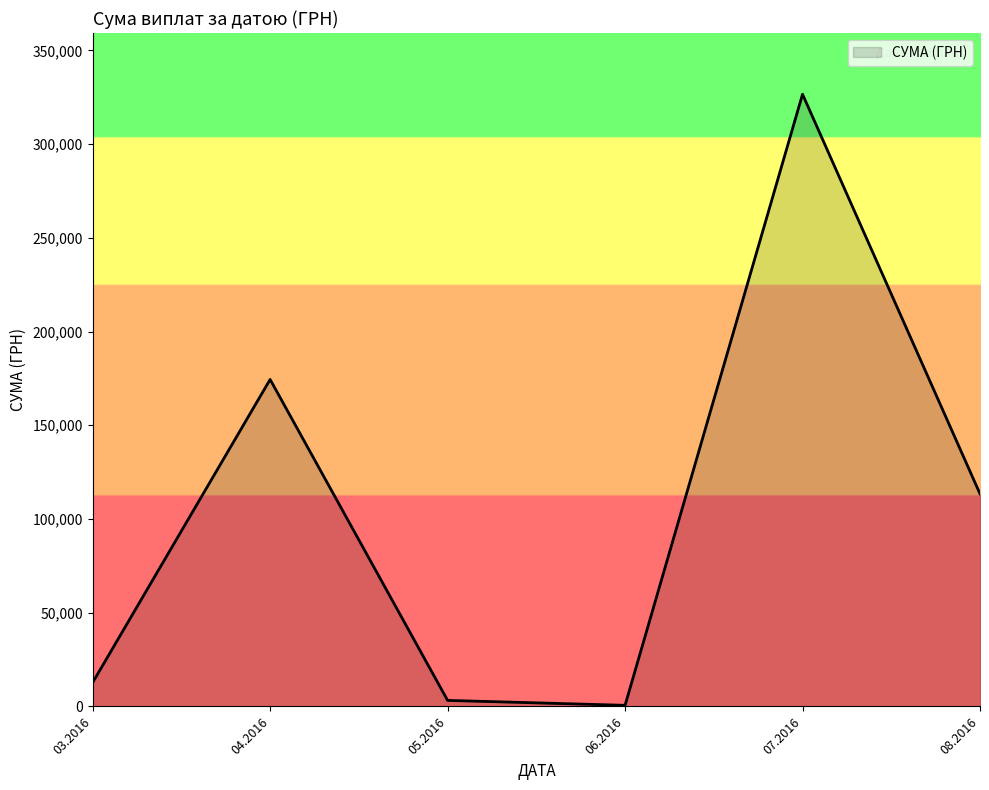

What is the difference between the maximum and minimum values?

325972.3